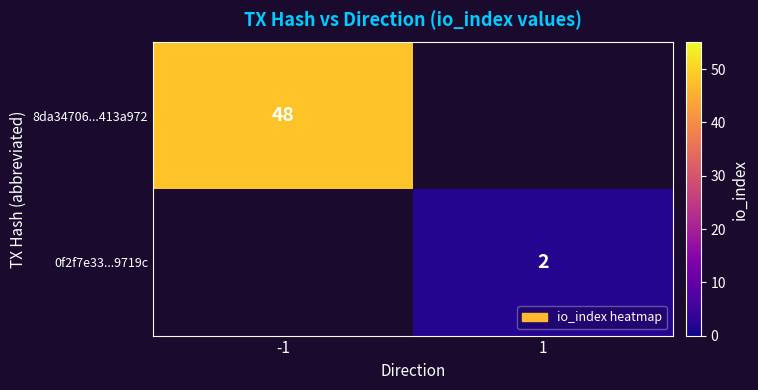

The 0f2f7e33...9719c series shows 2 at 1. True or false?

True